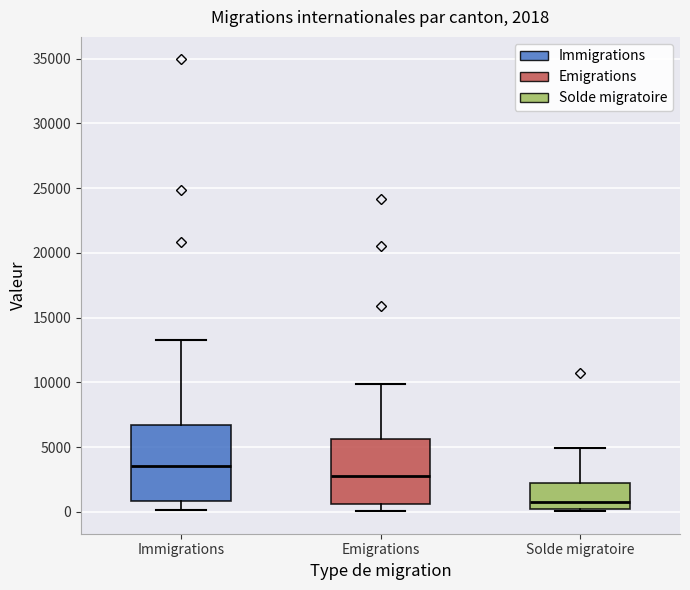

Which box has the lowest median line?

Solde migratoire